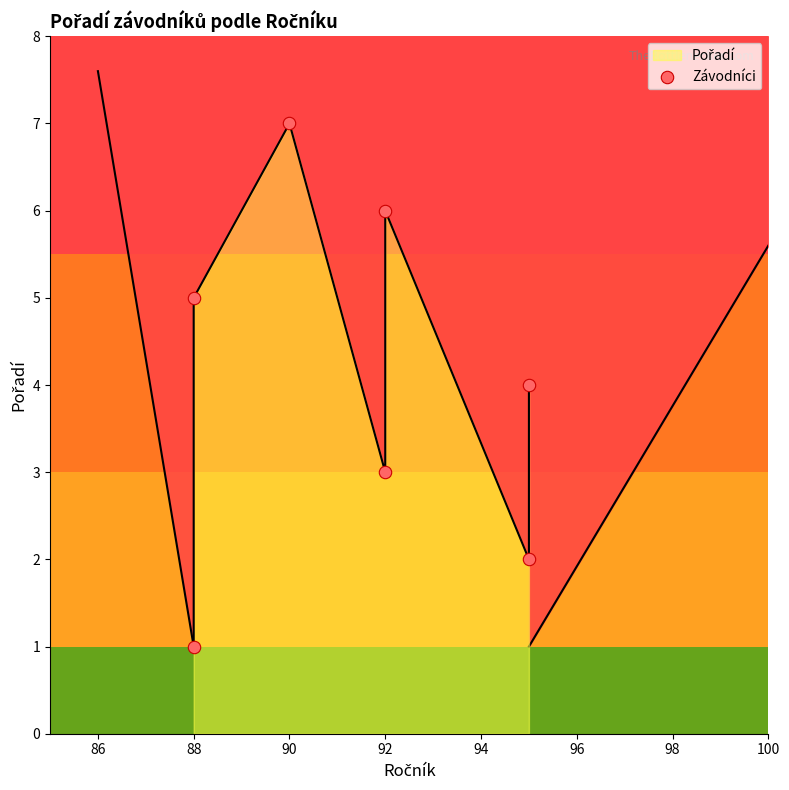

What is the change in value from 88 to 90?

+6